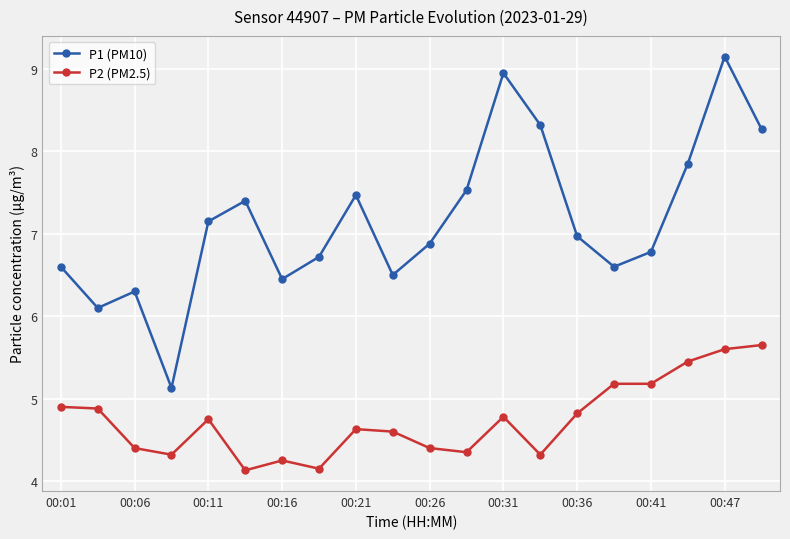

What is the value of the P2 (PM2.5) point at the 1st from the left?

4.9